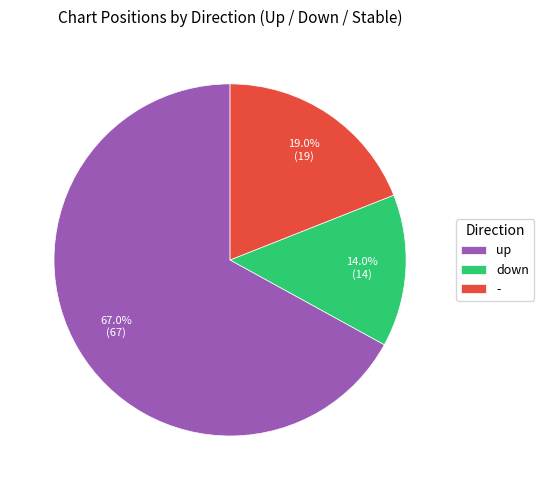

Which slice is the smallest?

down